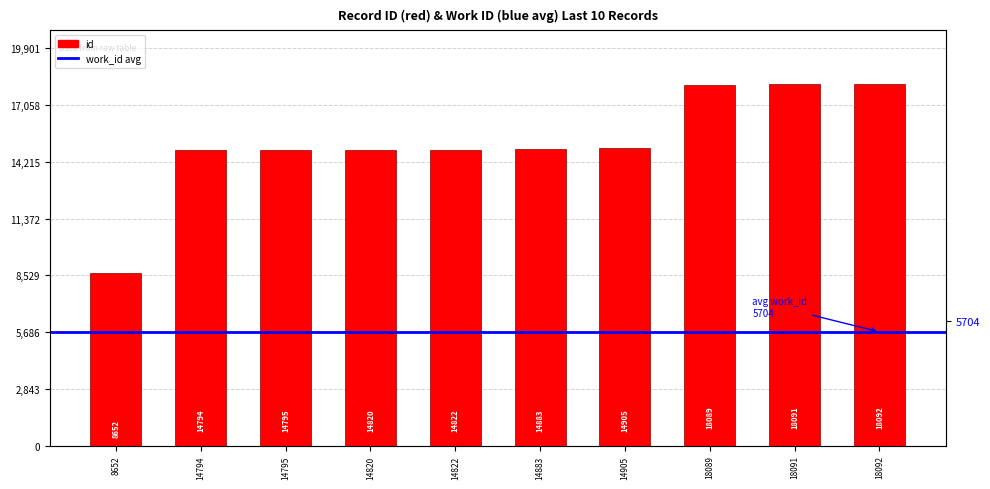

Is it true that the value at 14883 is 14883?

True